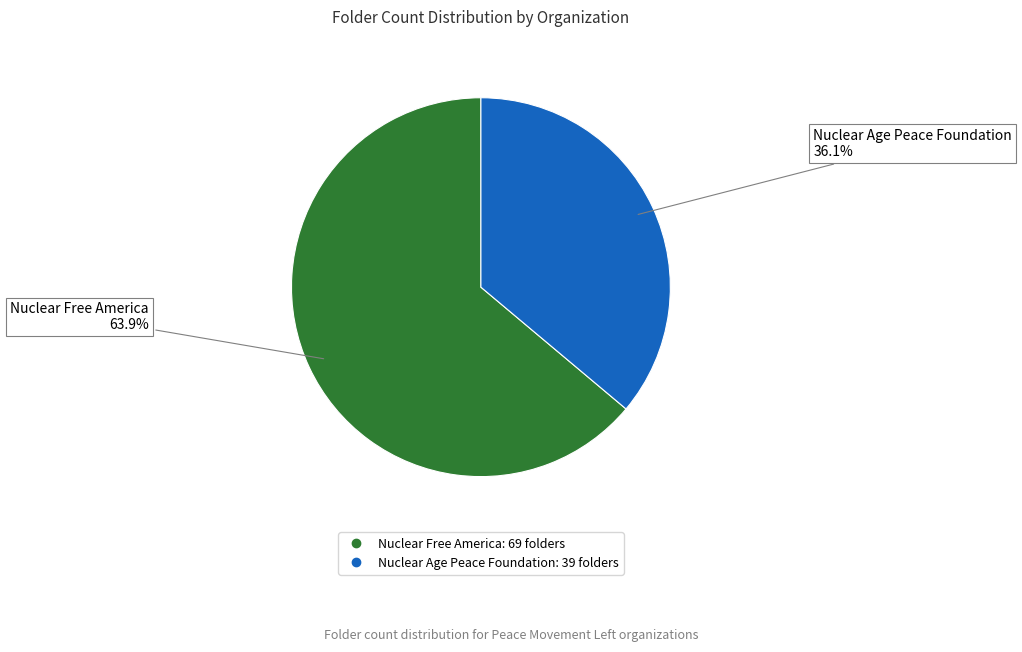

How many segments does this pie chart have?

2